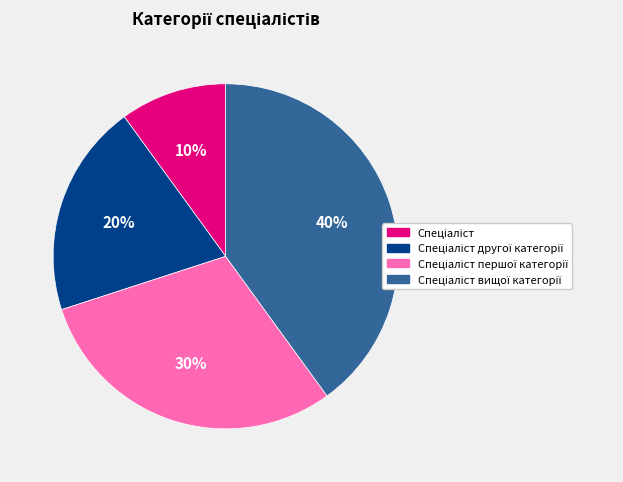

To the nearest percent, what is the difference between the largest and smallest slice percentages?

30%